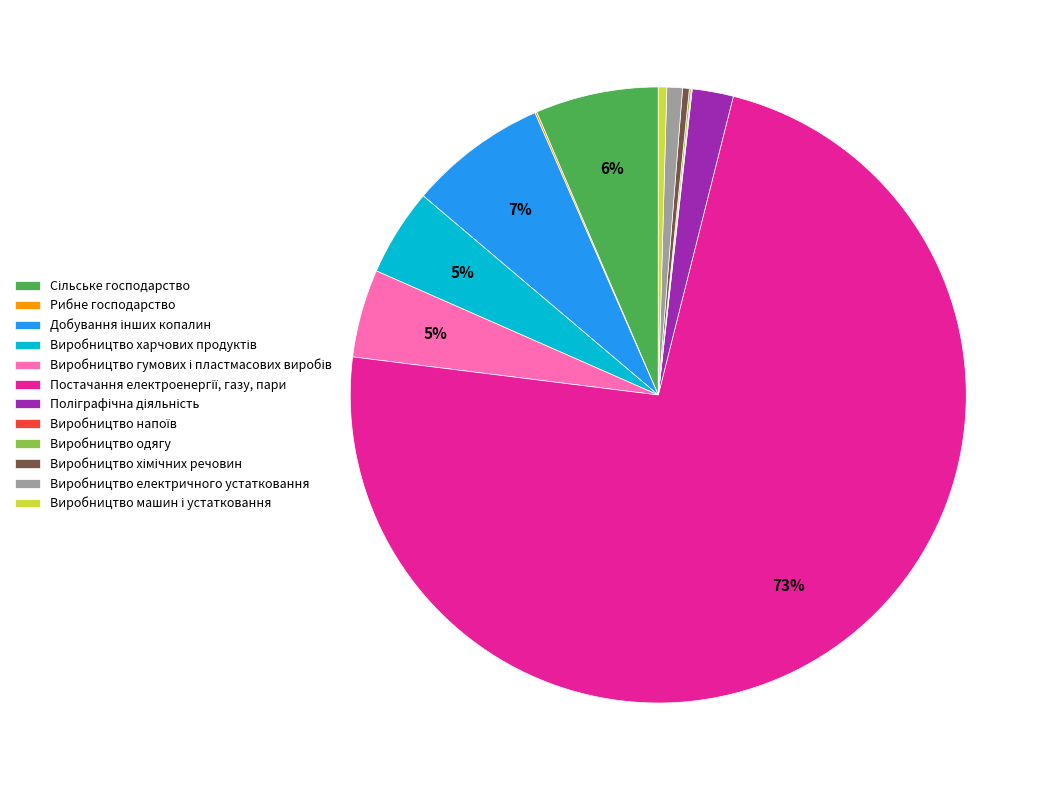

To the nearest percent, what is the average slice percentage?

8%